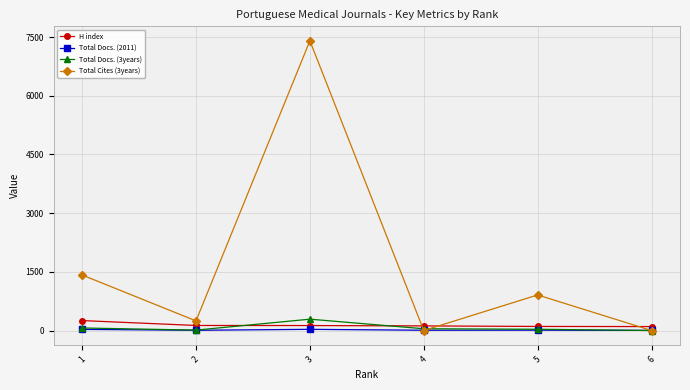

What is the greatest value displayed?

7405